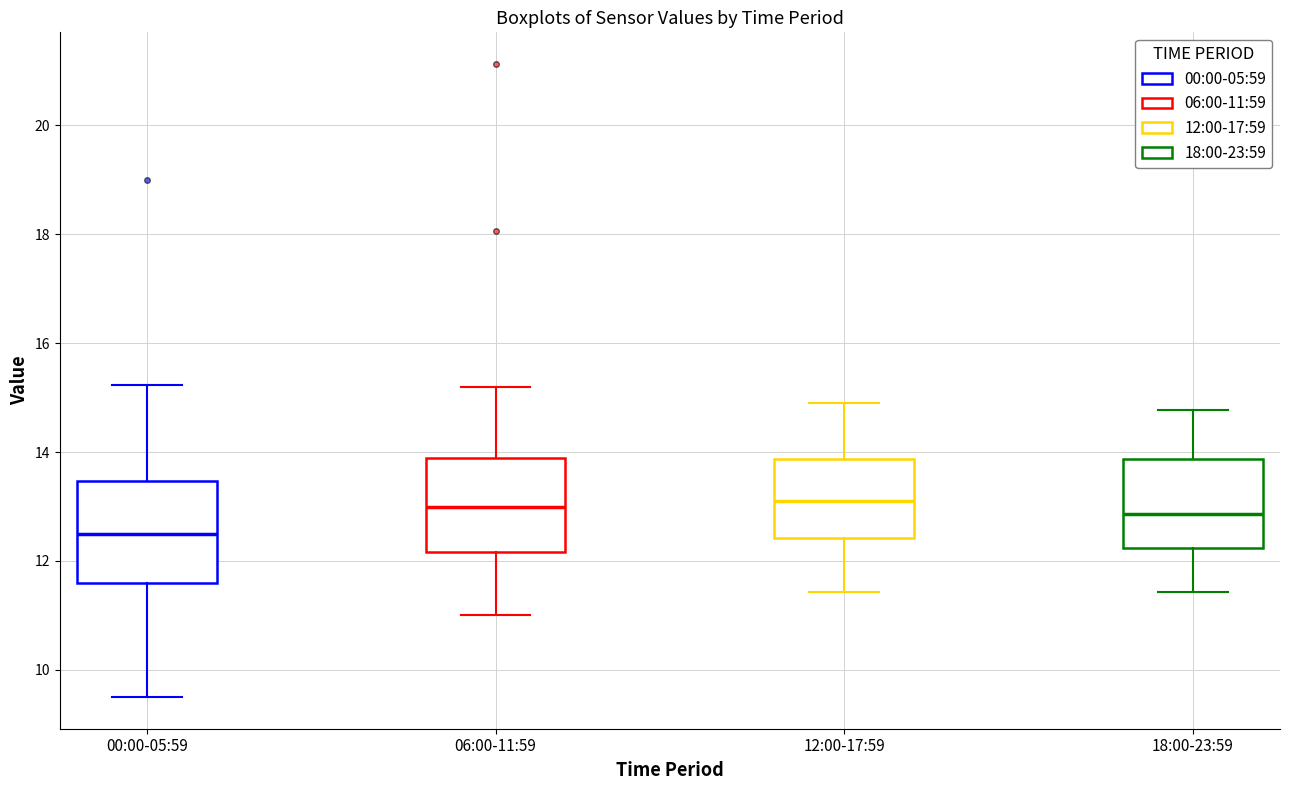

Reading left to right, read every box against the y-axis: the position of its median line, the range the box covers, and the ends of its whiskers. The values are not printed on the chart, so give them approximately, as read against the axis.

00:00-05:59: median 12.6, box 11.6 to 13.4, whiskers 9.6 to 15.2
06:00-11:59: median 13.0, box 12.2 to 14.0, whiskers 11.0 to 15.2
12:00-17:59: median 13.2, box 12.4 to 13.8, whiskers 11.4 to 15.0
18:00-23:59: median 12.8, box 12.2 to 13.8, whiskers 11.4 to 14.8